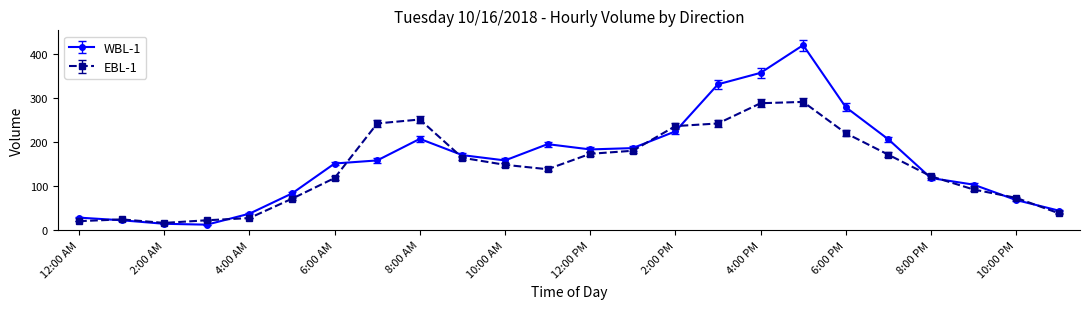

Which series has the widest spread of values?

WBL-1